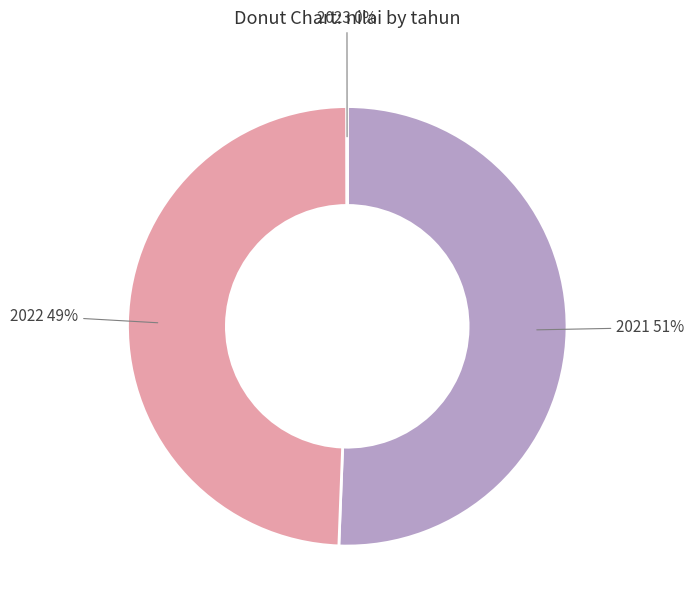

What is the largest slice in the pie chart?

2021